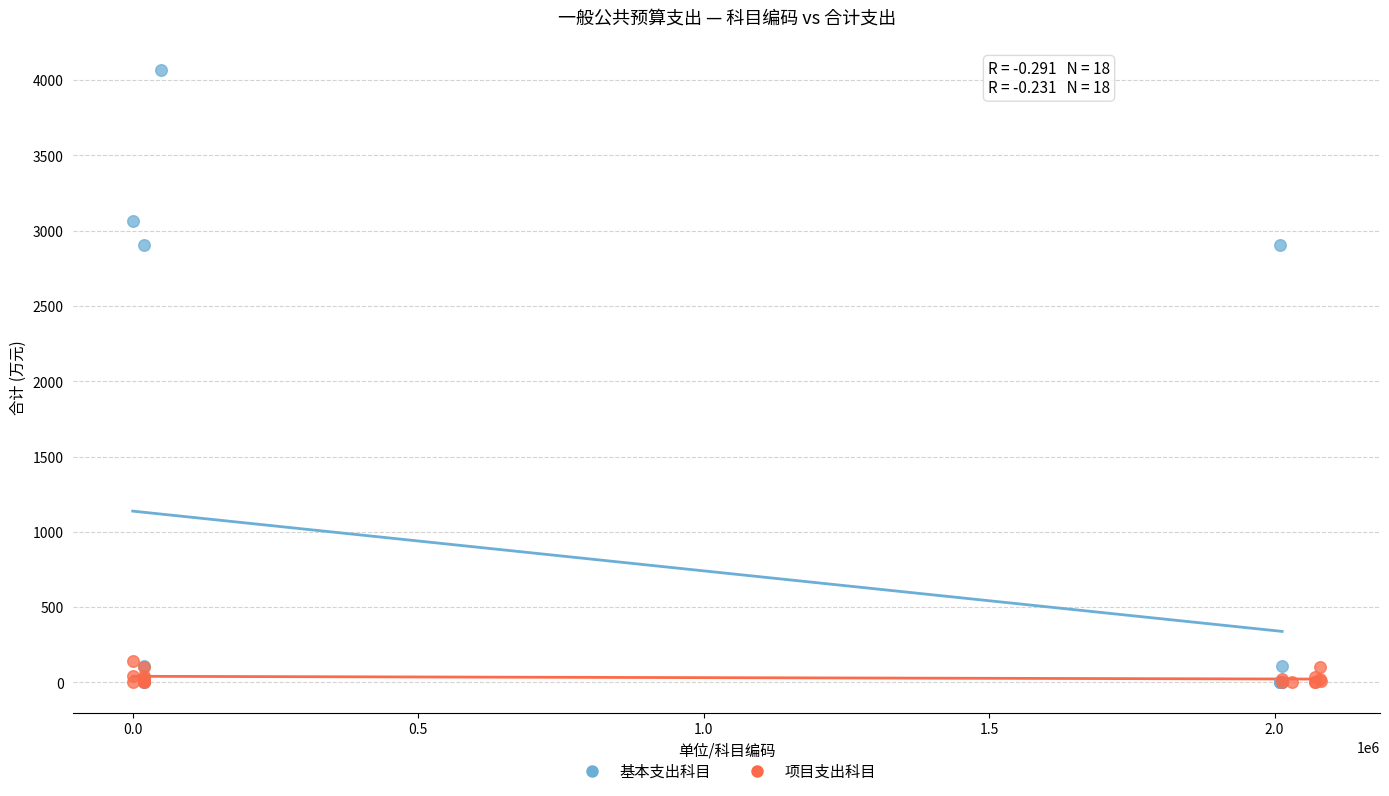

Which series has the largest Y range (max minus min)?

基本支出科目